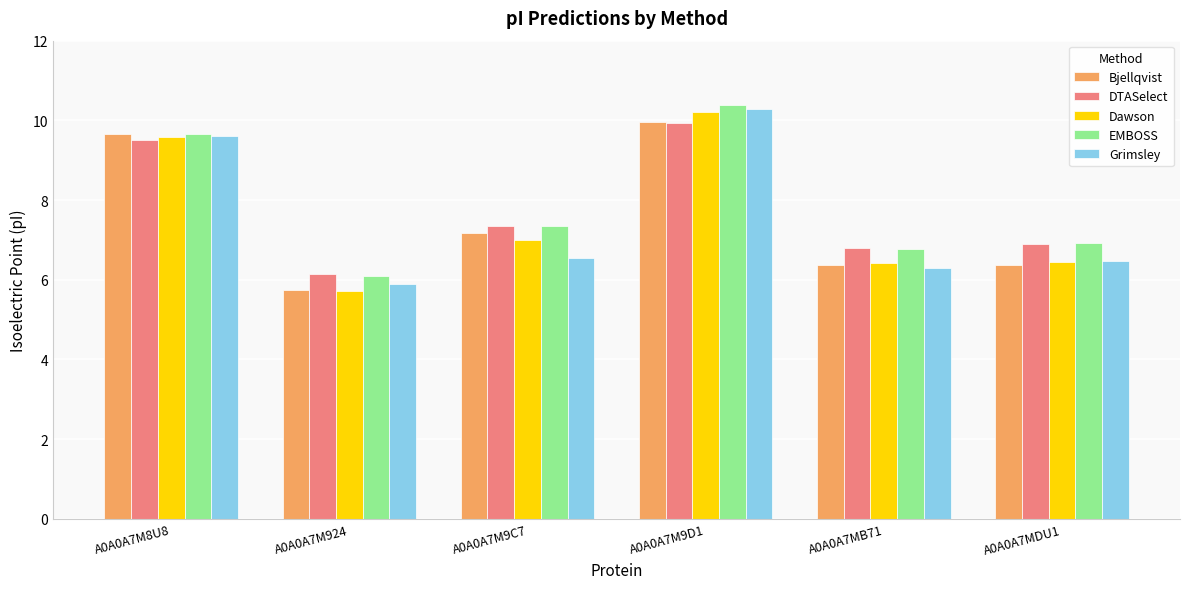

True or false: Grimsley has a value of 5.9 at A0A0A7M924.

True